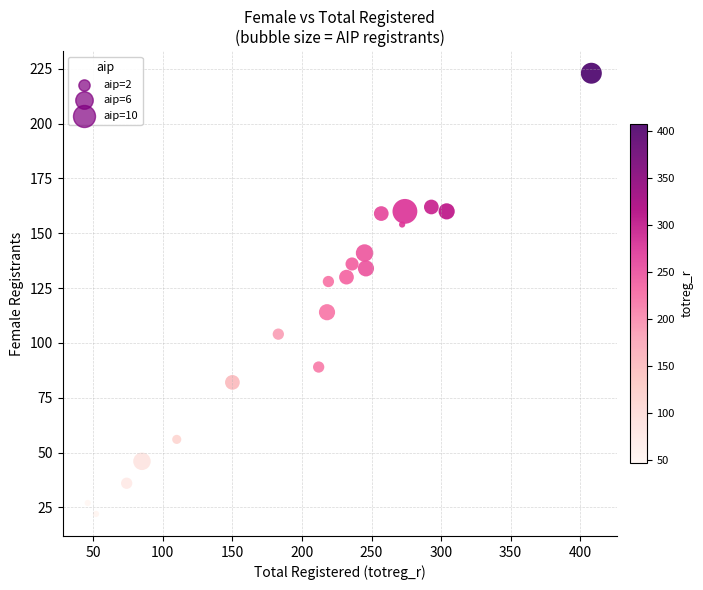

What is the range of Y values (max minus min)?

201